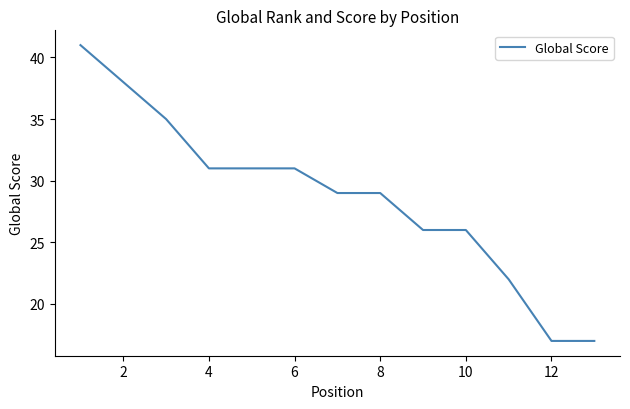

What is the smallest value displayed?

17